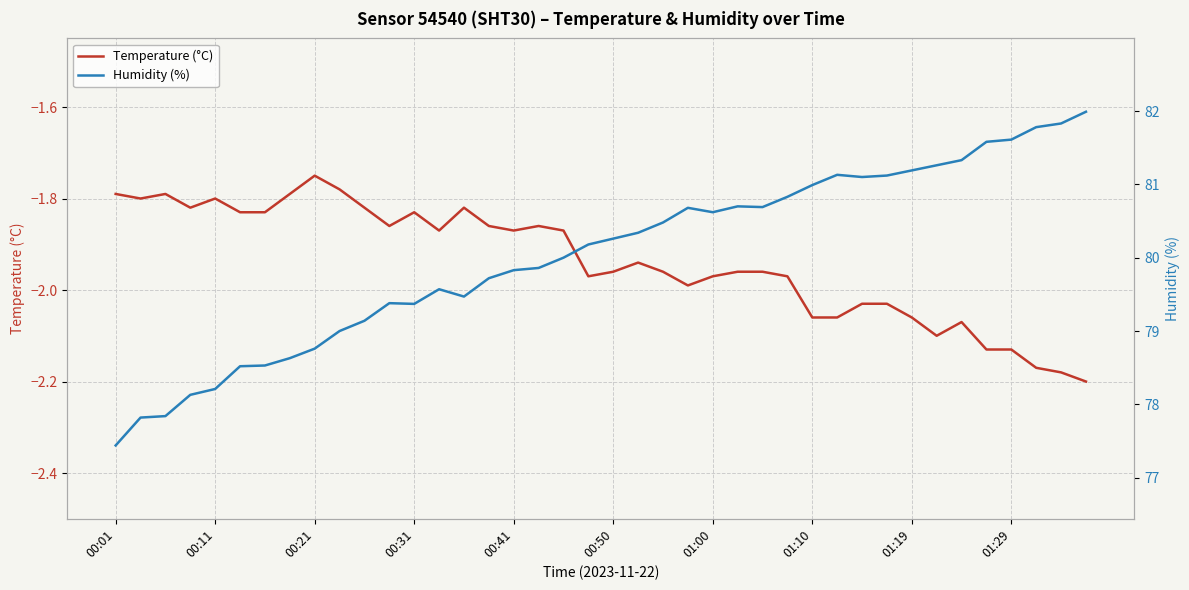

What is the sum of the Temperature (°C) values at 26 and 15?

-3.8